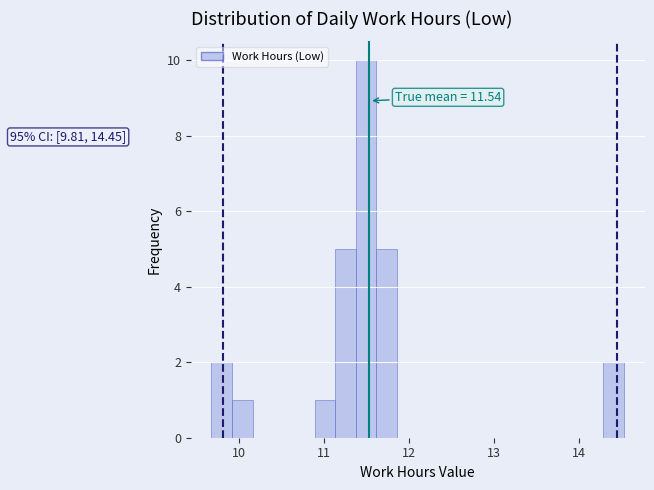

Read against the x-axis, roughly where is the centre of the tallest bar?

11.5